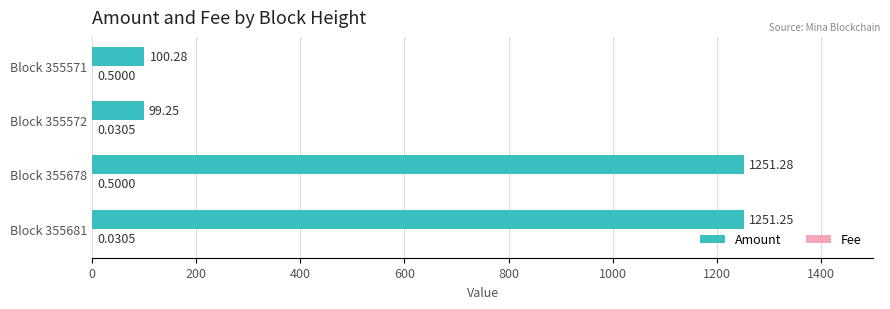

At which category is the sum across all series the highest?

Block 355678